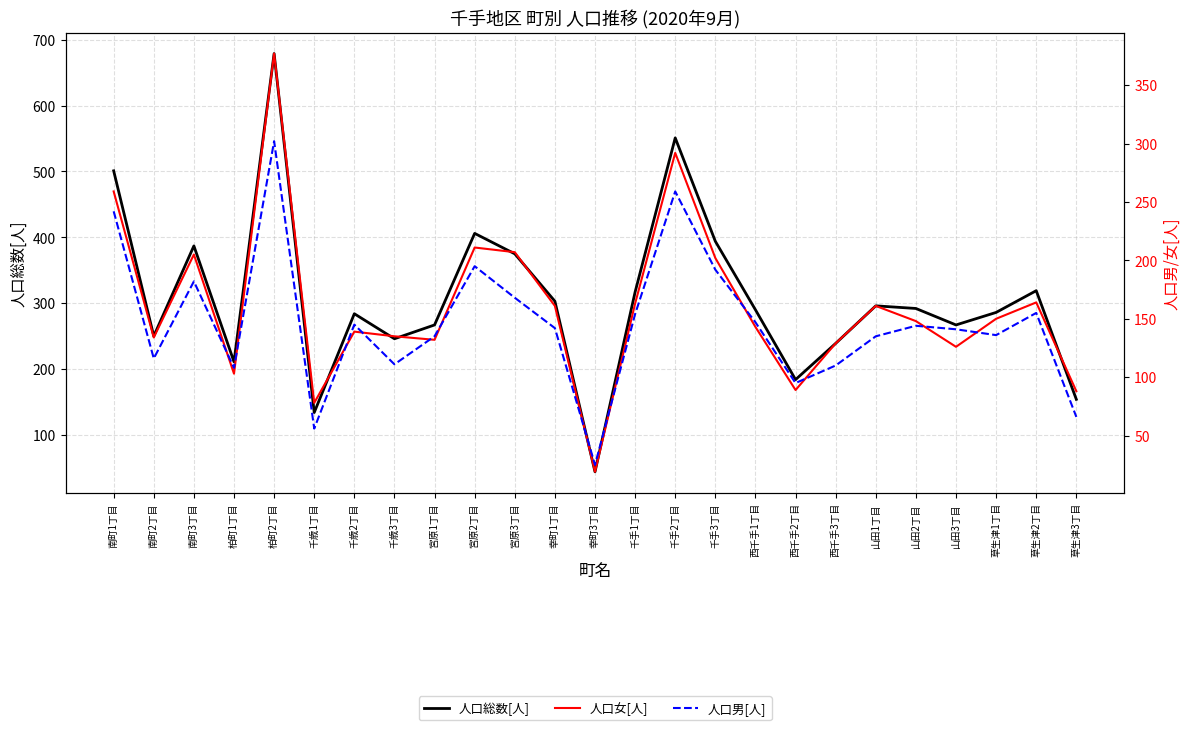

At which category does 人口男[人] reach its first local peak?

南町3丁目